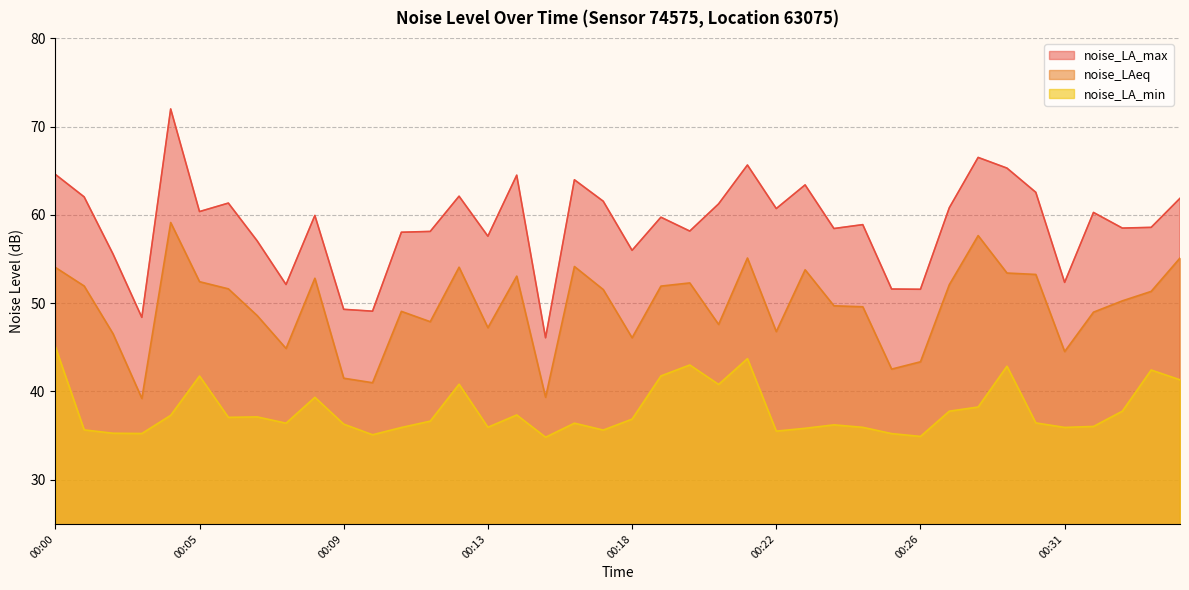

True or false: noise_LA_max and noise_LAeq intersect in this chart.

False